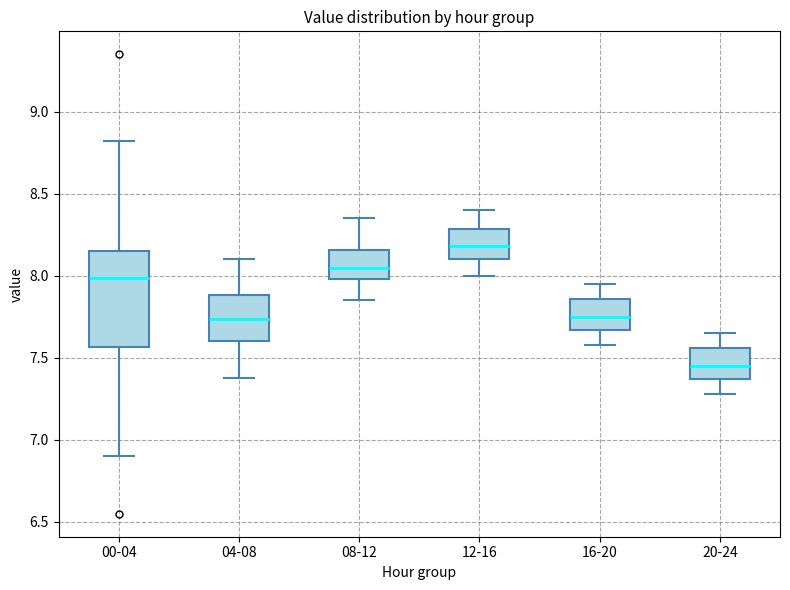

Reading left to right, read every box against the y-axis: the position of its median line, the range the box covers, and the ends of its whiskers. The values are not printed on the chart, so give them approximately, as read against the axis.

00-04: median 8.00, box 7.55 to 8.15, whiskers 6.90 to 8.80
04-08: median 7.75, box 7.60 to 7.90, whiskers 7.40 to 8.10
08-12: median 8.05, box 8.00 to 8.15, whiskers 7.85 to 8.35
12-16: median 8.20, box 8.10 to 8.30, whiskers 8.00 to 8.40
16-20: median 7.75, box 7.65 to 7.85, whiskers 7.60 to 7.95
20-24: median 7.45, box 7.35 to 7.55, whiskers 7.30 to 7.65